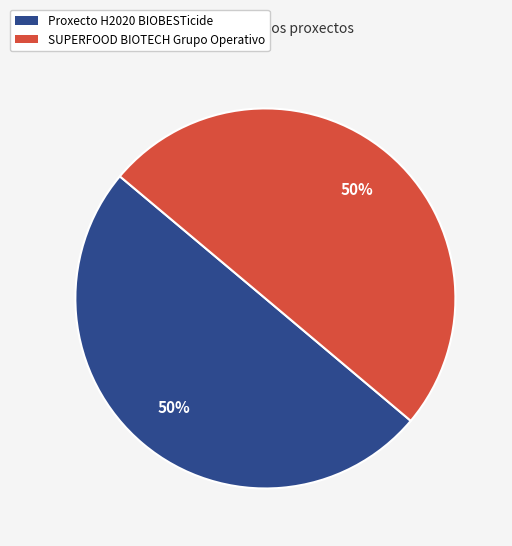

To the nearest percent, what is the average slice percentage?

50%